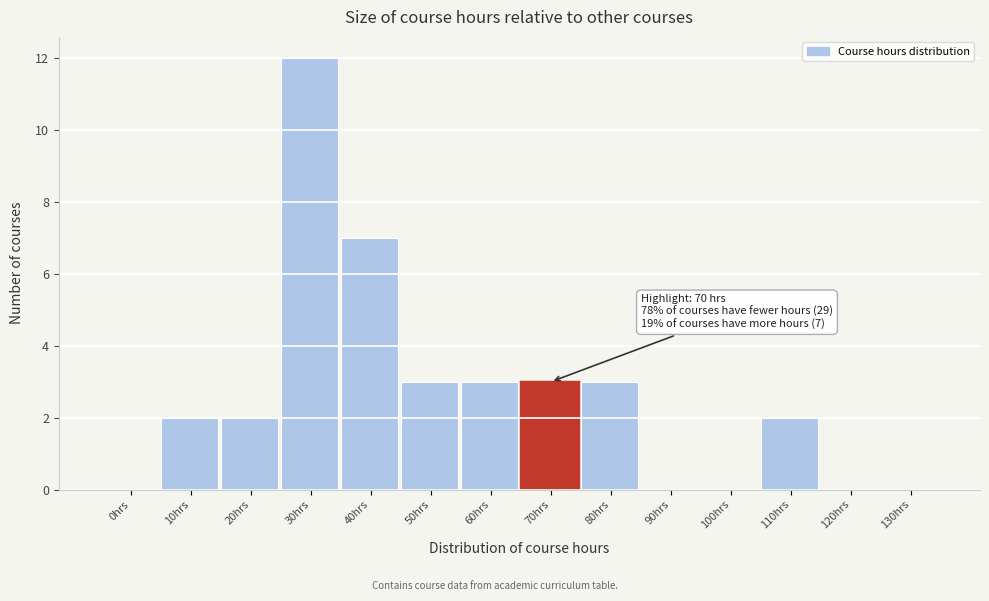

Reading left to right, extract all data points from this chart.

0hrs=0	10hrs=2	20hrs=2	30hrs=12	40hrs=7	50hrs=3	60hrs=3	70hrs=3	80hrs=3	90hrs=0	100hrs=0	110hrs=2	120hrs=0	130hrs=0